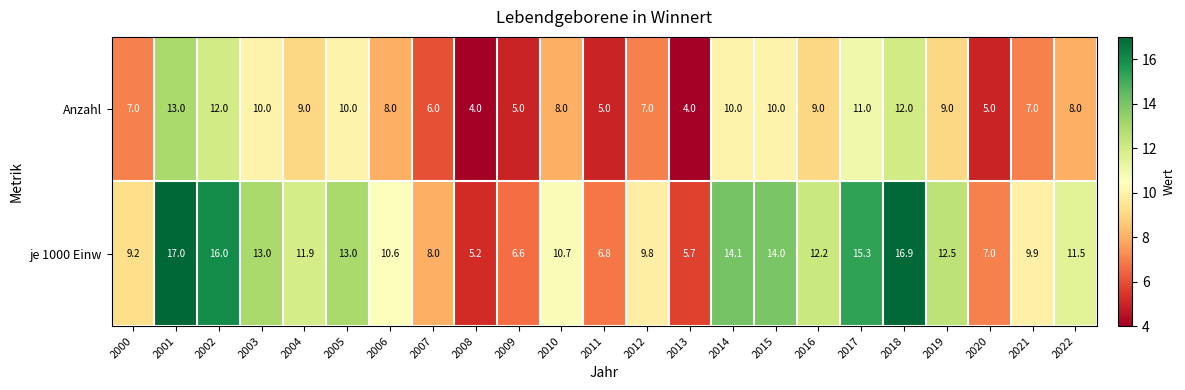

Is it true that Anzahl equals 16.4 at 2017?

False